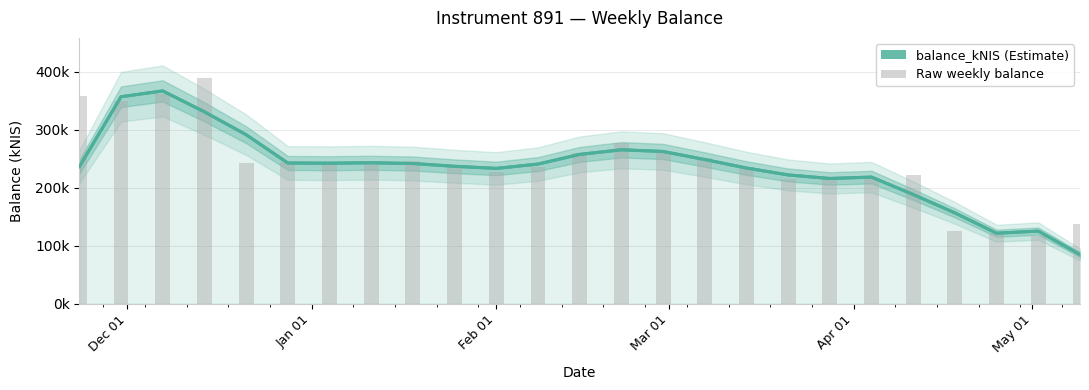

What is the greatest value displayed?

366724.1